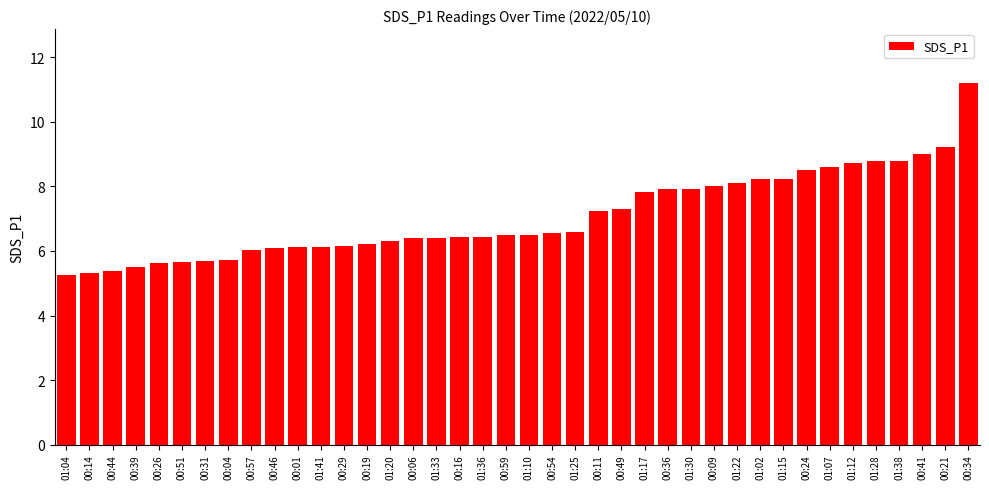

What is the label of the 17th bar from the left?

01:33